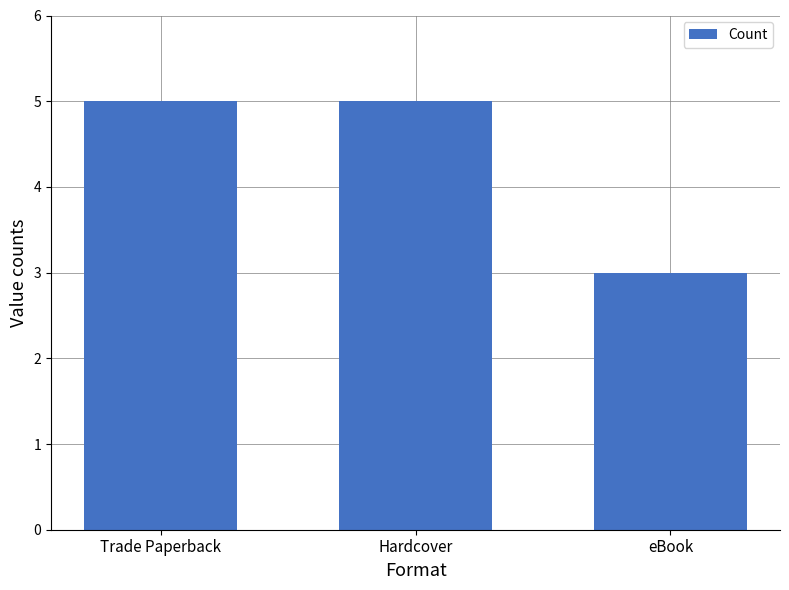

True or false: the data shows 5 at Trade Paperback.

True